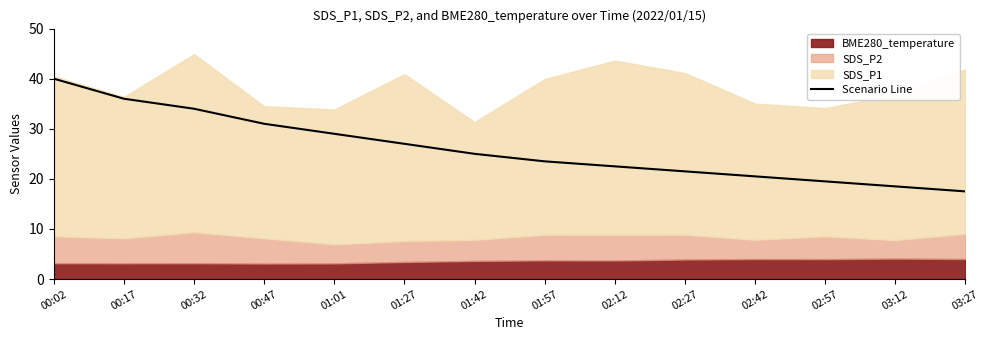

What is the maximum value shown in the chart?

40.0